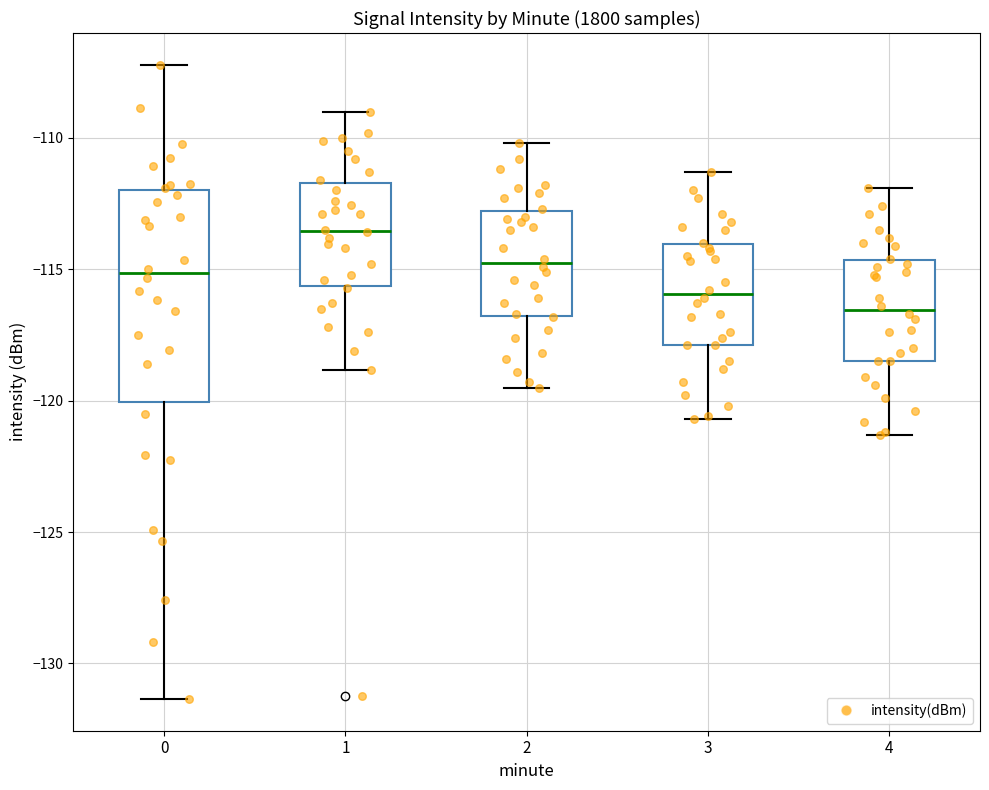

Which box has the lowest median line?

4